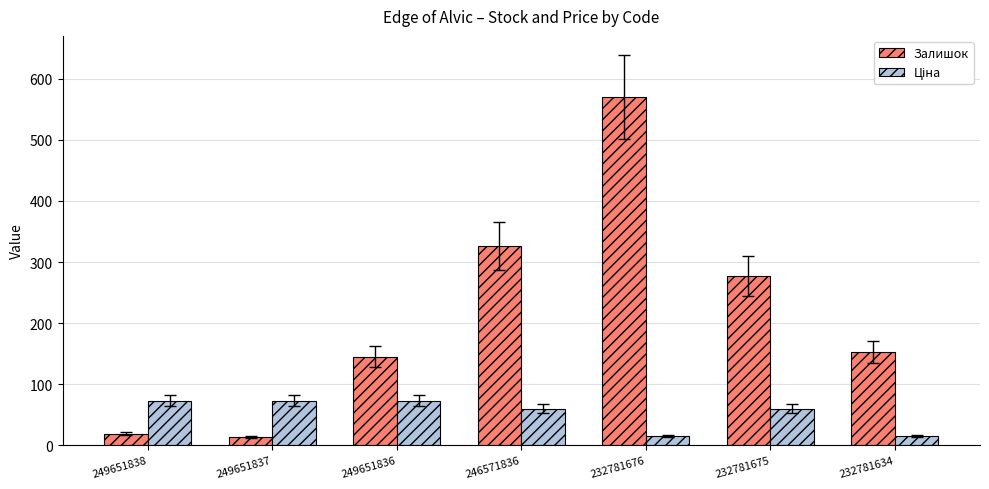

Is it true that Залишок equals 381.7 at 232781675?

False